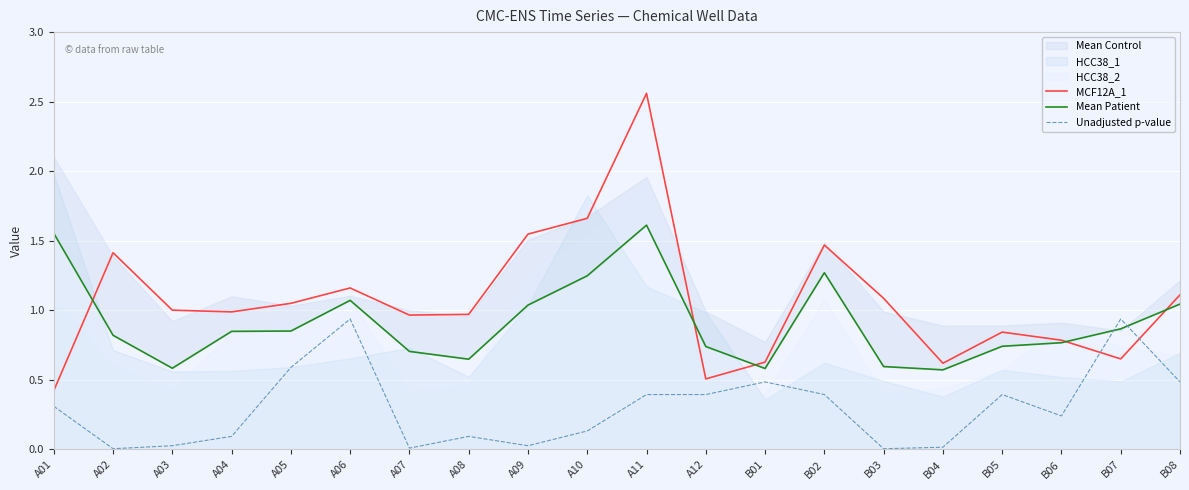

Rank the categories by Unadjusted p-value value from lowest to highest.

A02, B03, A07, B04, A03, A09, A04, A08, A10, B06, A01, A11, A12, B02, B05, B01, B08, A05, A06, B07